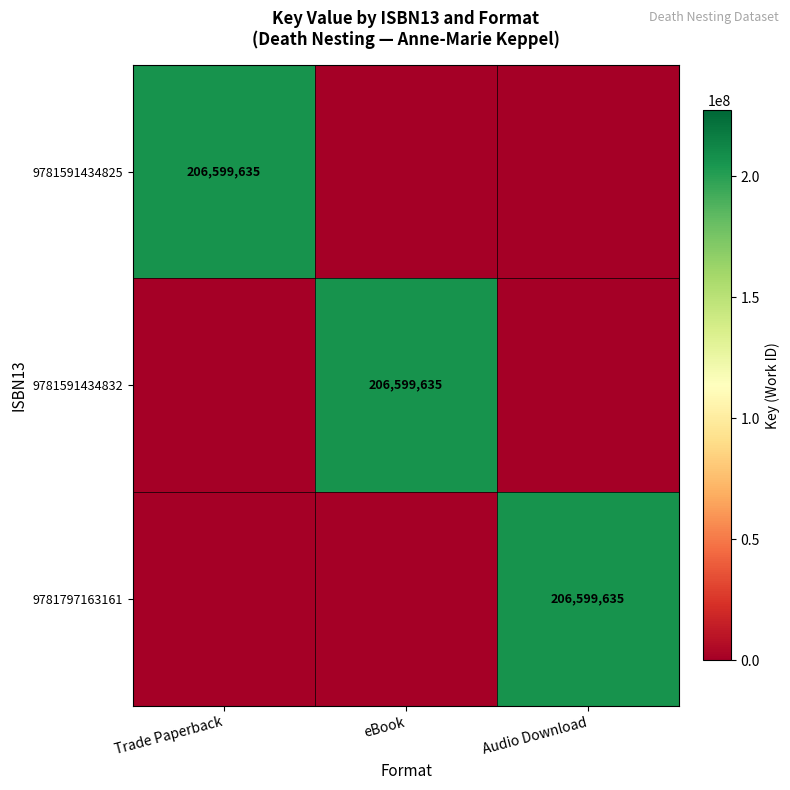

True or false: 9781591434832 has a value of 206599635 at eBook.

True